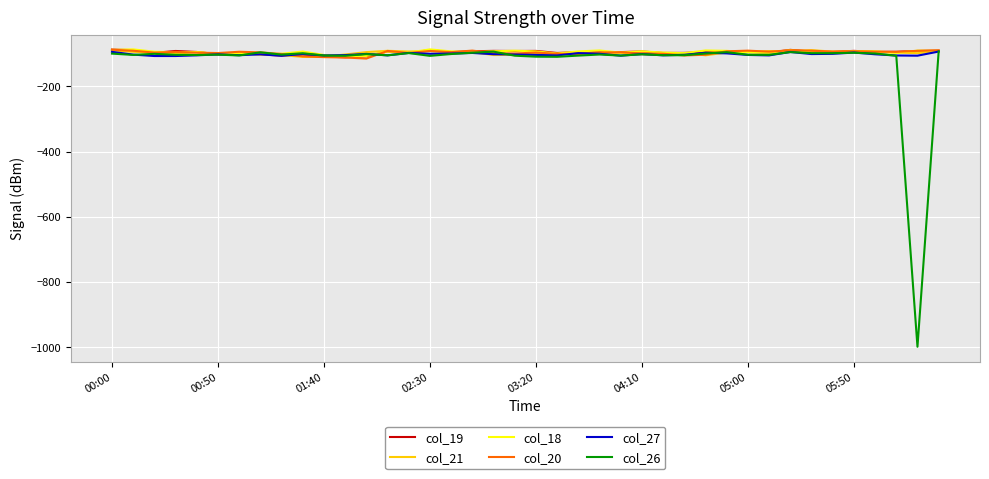

What is the smallest value displayed?

-999.0